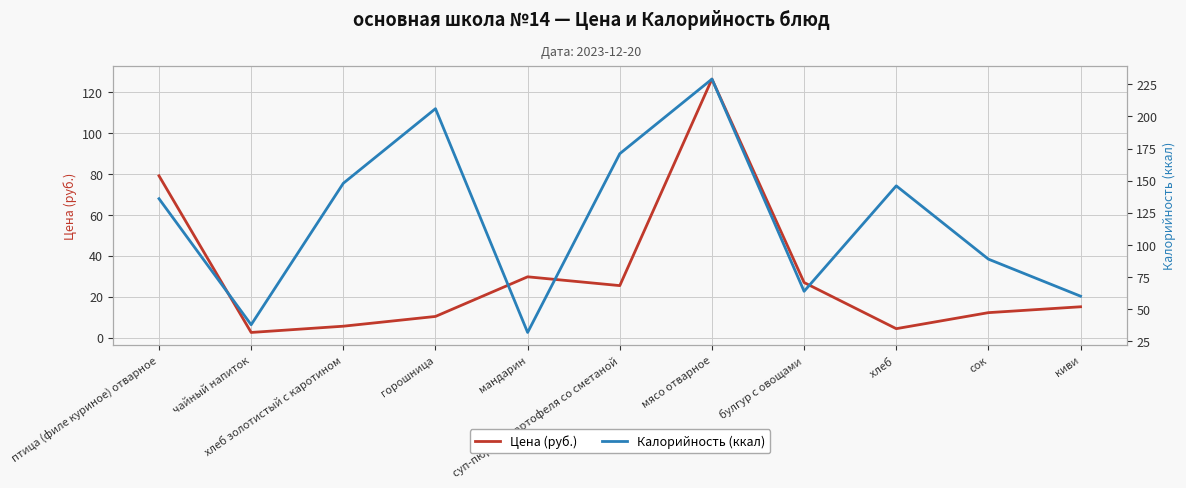

What position from the left is чайный напиток?

2